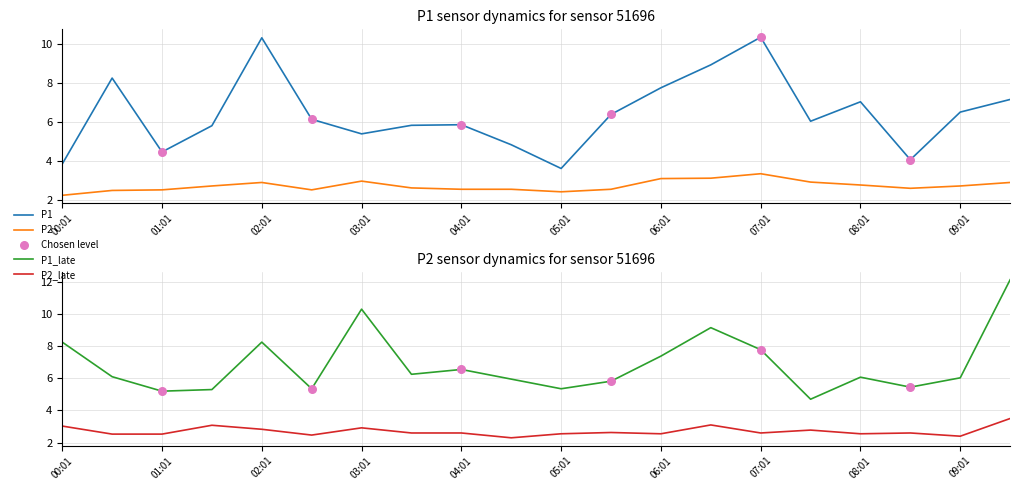

Which series has the widest spread of Y values?

P1_late